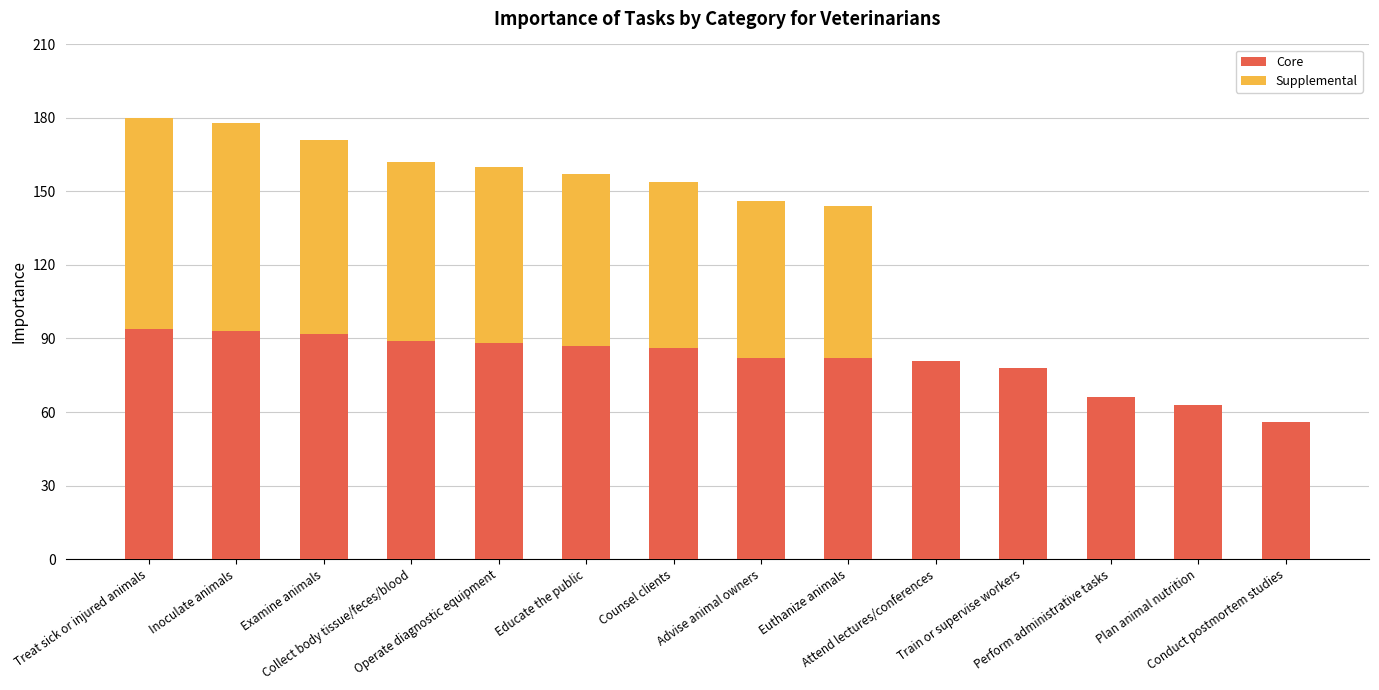

True or false: Core has a value of 66 at Perform administrative tasks.

True